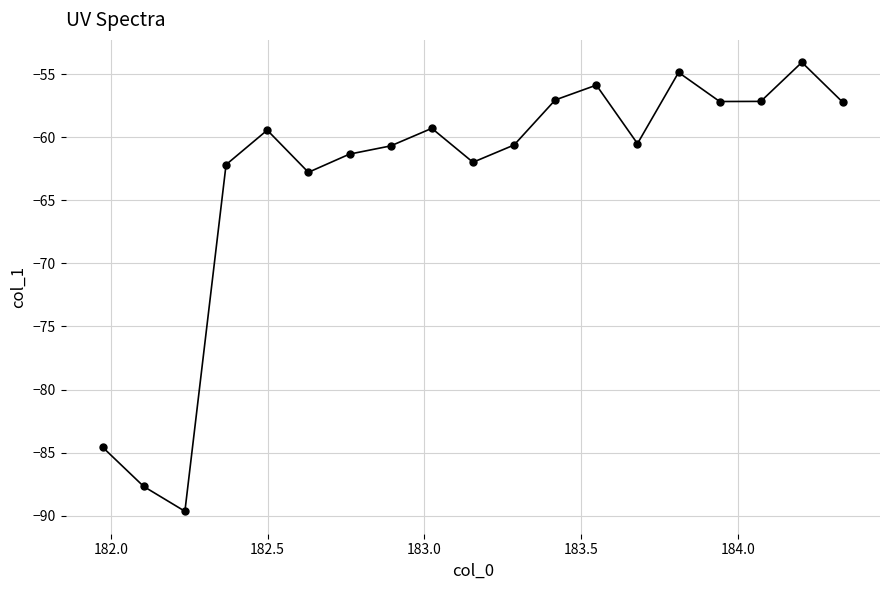

What is the smallest value displayed?

-89.7